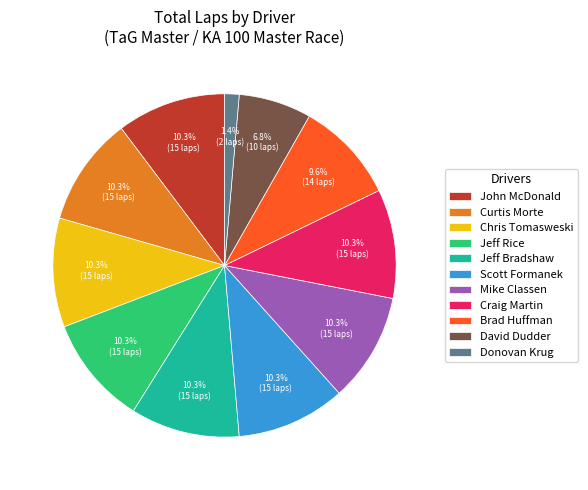

Combined, do Mike Classen and Brad Huffman account for over 50%?

No